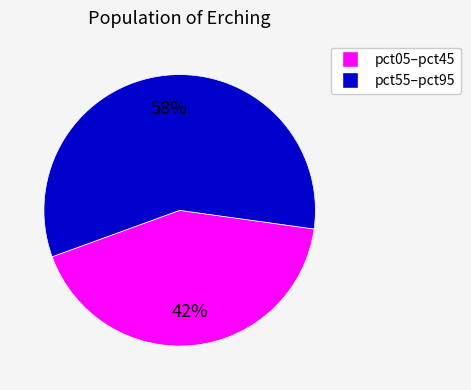

Approximately how many times larger is the value at pct05–pct45 compared to pct55–pct95?

0.7